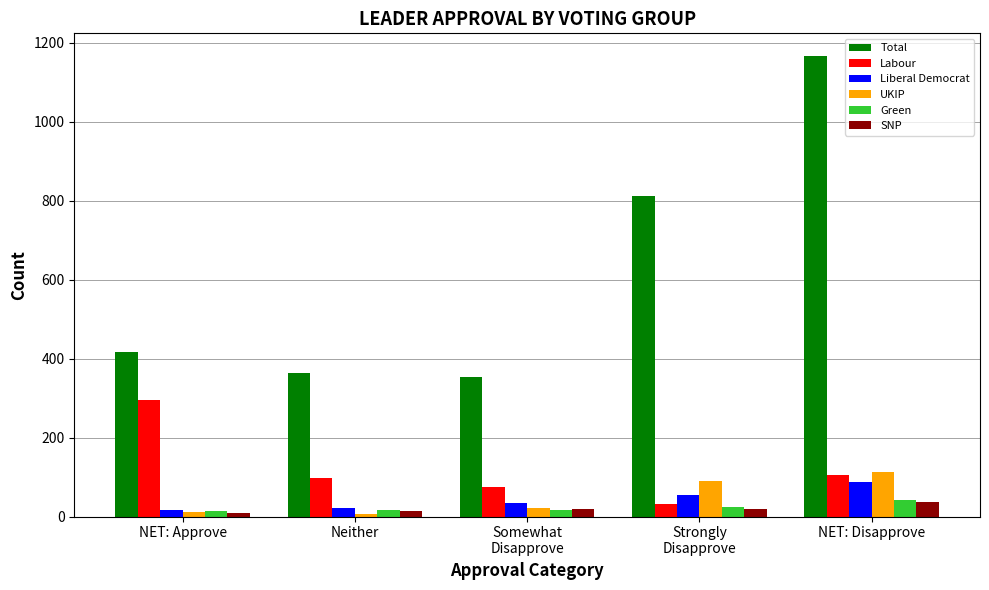

What are all the series names shown in the legend?

Total, Labour, Liberal Democrat, UKIP, Green, SNP